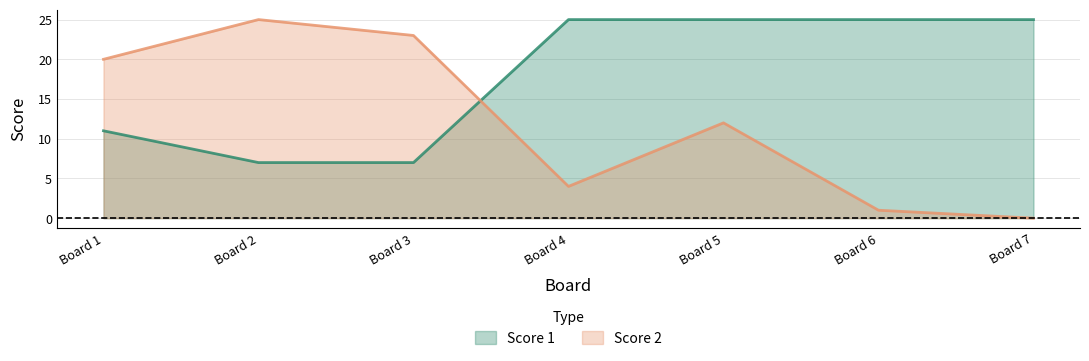

Reading left to right, transcribe all the data shown in this chart.

Score 1: 11	7	7	25	25	25	25
Score 2: 20	25	23	4	12	1	0